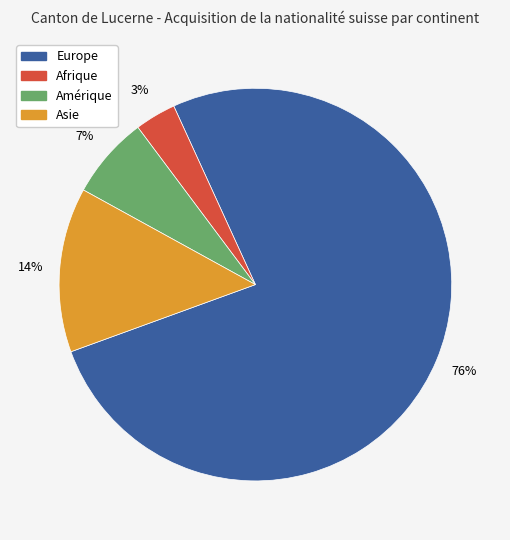

Is there a majority slice in this chart?

Yes